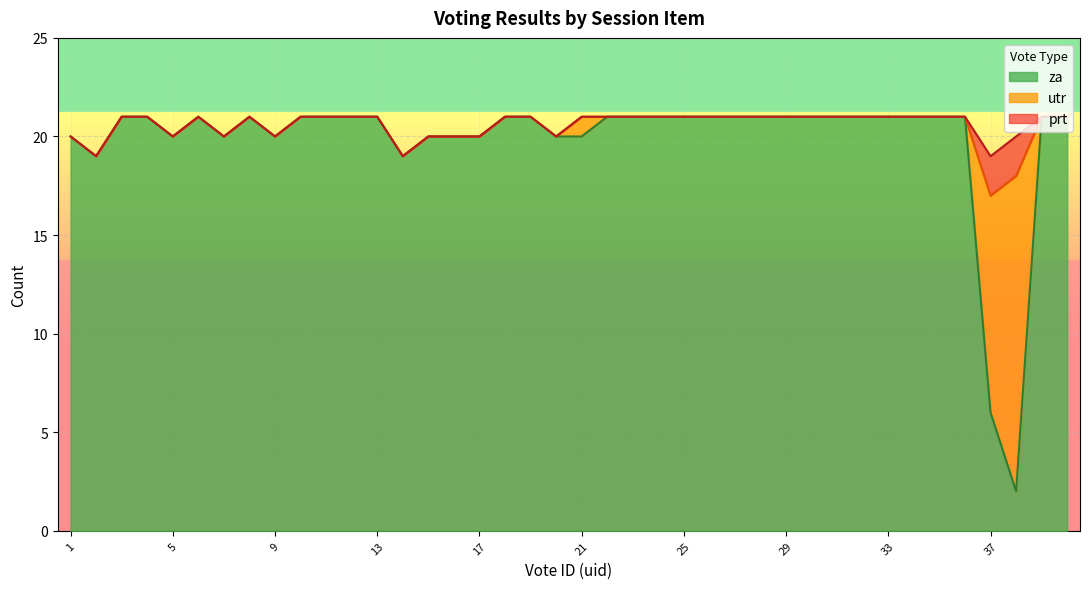

Between 28 and 3, which is larger?

28